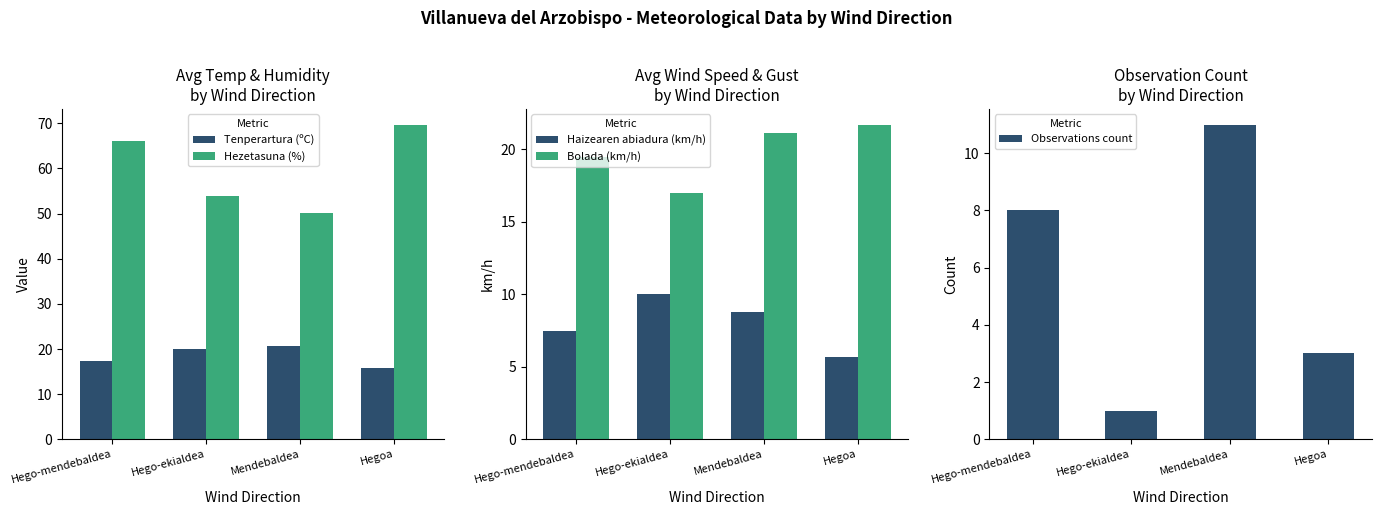

Reading right to left, what are all the values shown in this chart?

Tenperartura (ºC): Hegoa=15.7	Mendebaldea=20.6	Hego-ekialdea=20.1	Hego-mendebaldea=17.3
Hezetasuna (%): Hegoa=69.7	Mendebaldea=50.1	Hego-ekialdea=54.0	Hego-mendebaldea=66.1
Haizearen abiadura (km/h): Hegoa=5.7	Mendebaldea=8.8	Hego-ekialdea=10.0	Hego-mendebaldea=7.5
Bolada (km/h): Hegoa=21.7	Mendebaldea=21.1	Hego-ekialdea=17.0	Hego-mendebaldea=19.5
Observations count: Hegoa=3.0	Mendebaldea=11.0	Hego-ekialdea=1.0	Hego-mendebaldea=8.0